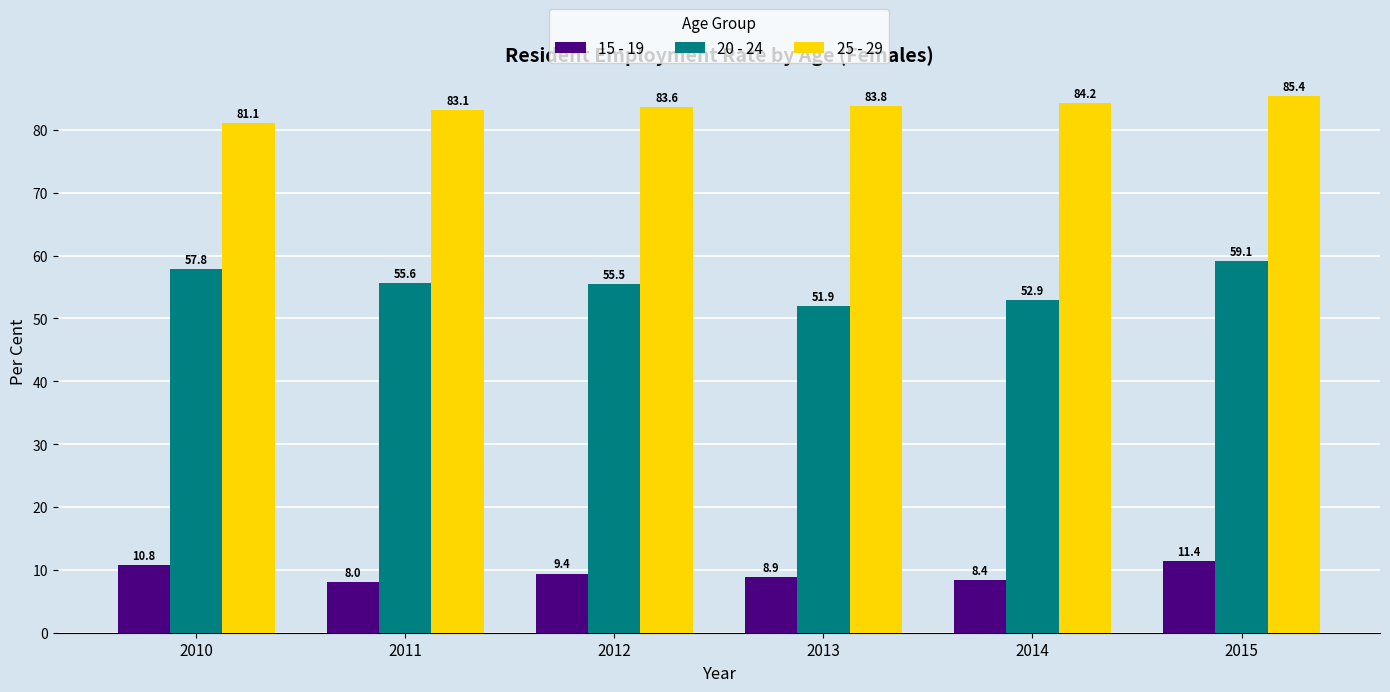

Which series changed the most between 2012 and 2014?

20 - 24